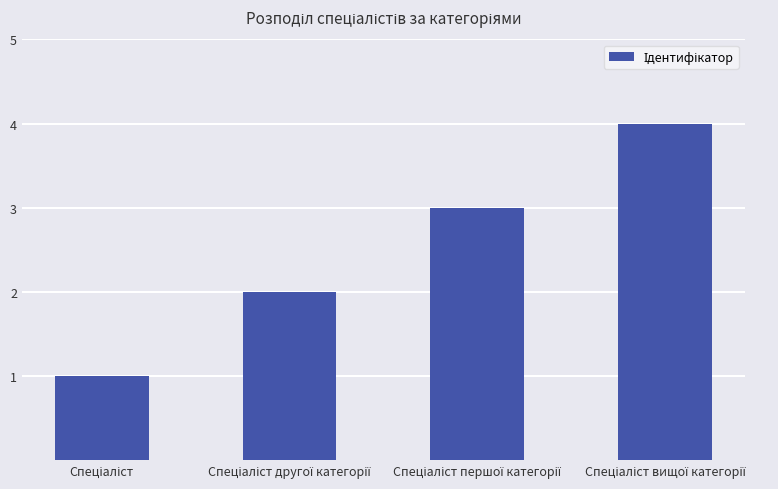

What is the value of the 2nd bar from the left?

2